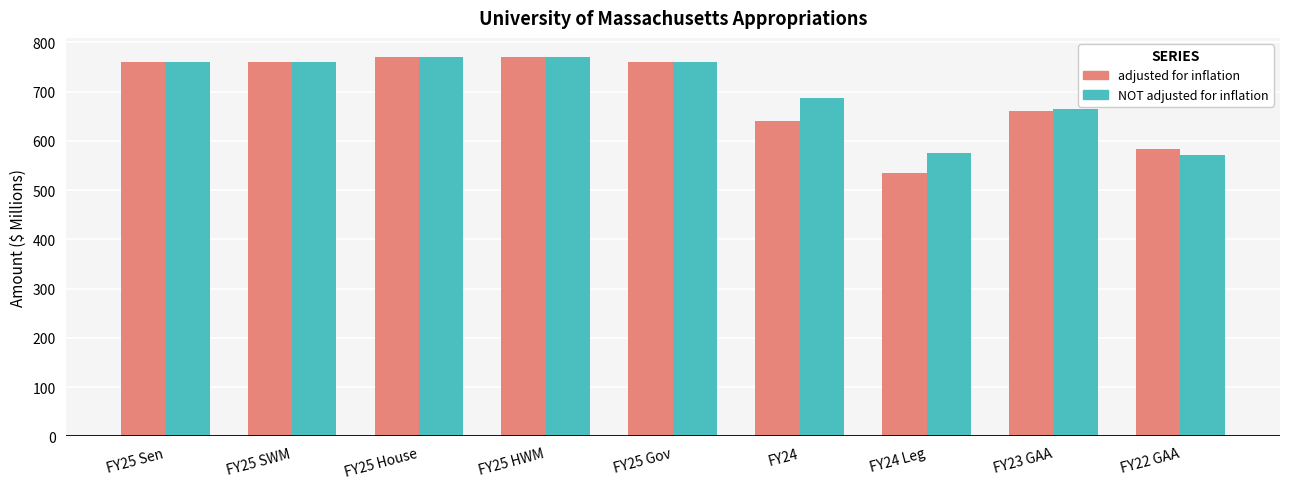

Which category has the lowest value across all series?

FY24 Leg